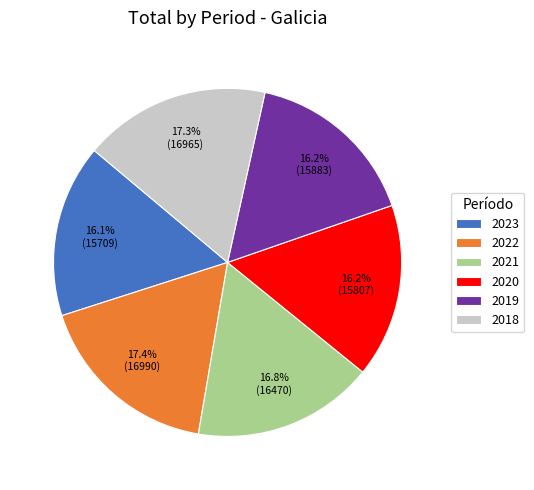

To the nearest percent, what percentage of the pie is 2020?

16%